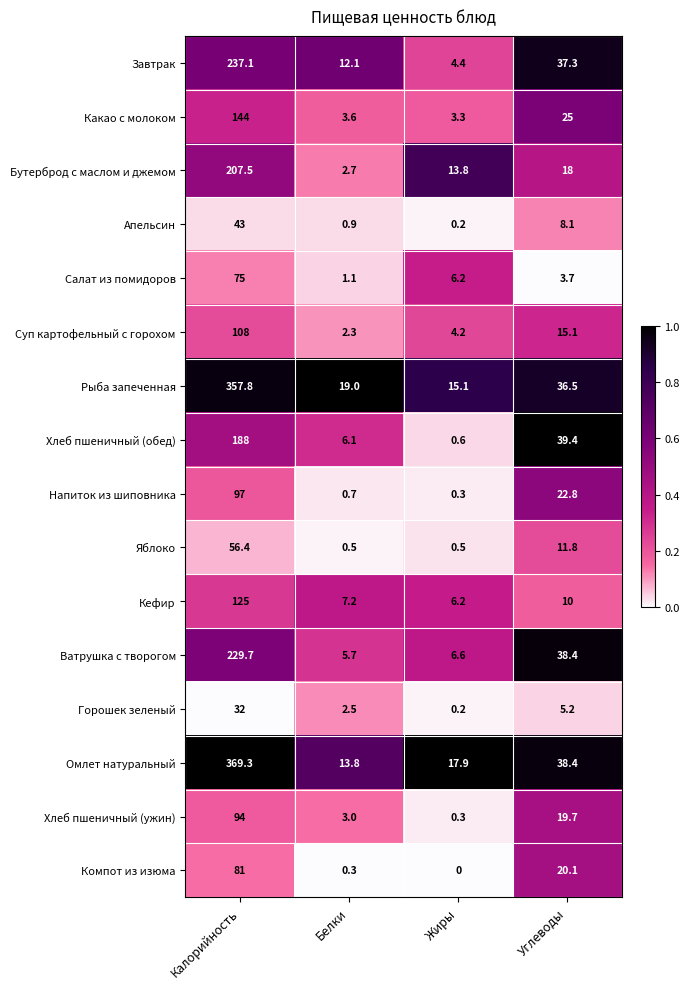

List the labels in order of Горошек зеленый value, largest first.

Калорийность, Углеводы, Белки, Жиры